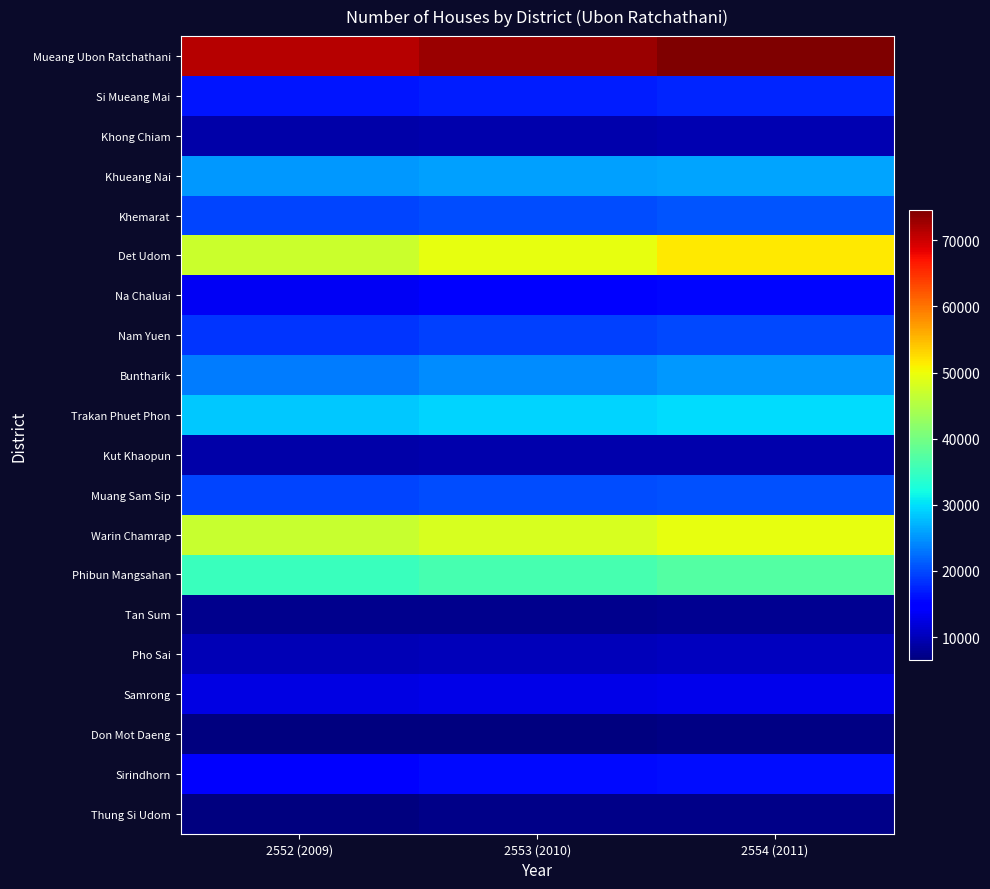

Reading left to right, extract all data points from this chart.

Mueang Ubon Ratchathani: 2552 (2009)=71401	2553 (2010)=72899	2554 (2011)=74647
Si Mueang Mai: 2552 (2009)=16465	2553 (2010)=17011	2554 (2011)=17549
Khong Chiam: 2552 (2009)=9035	2553 (2010)=9255	2554 (2011)=9553
Khueang Nai: 2552 (2009)=25314	2553 (2010)=25766	2554 (2011)=26143
Khemarat: 2552 (2009)=19547	2553 (2010)=20199	2554 (2011)=20725
Det Udom: 2552 (2009)=47069	2553 (2010)=49414	2554 (2011)=51530
Na Chaluai: 2552 (2009)=13679	2553 (2010)=14513	2554 (2011)=15507
Nam Yuen: 2552 (2009)=18498	2553 (2010)=19380	2554 (2011)=19968
Buntharik: 2552 (2009)=23423	2553 (2010)=24558	2554 (2011)=25364
Trakan Phuet Phon: 2552 (2009)=28514	2553 (2010)=29146	2554 (2011)=29703
Kut Khaopun: 2552 (2009)=8983	2553 (2010)=9178	2554 (2011)=9382
Muang Sam Sip: 2552 (2009)=19680	2553 (2010)=20144	2554 (2011)=20600
Warin Chamrap: 2552 (2009)=46955	2553 (2010)=48192	2554 (2011)=49520
Phibun Mangsahan: 2552 (2009)=35154	2553 (2010)=36237	2554 (2011)=37162
Tan Sum: 2552 (2009)=7299	2553 (2010)=7460	2554 (2011)=7598
Pho Sai: 2552 (2009)=9845	2553 (2010)=10144	2554 (2011)=10459
Samrong: 2552 (2009)=12510	2553 (2010)=12767	2554 (2011)=12965
Don Mot Daeng: 2552 (2009)=6493	2553 (2010)=6637	2554 (2011)=6768
Sirindhorn: 2552 (2009)=15088	2553 (2010)=15579	2554 (2011)=16057
Thung Si Udom: 2552 (2009)=6733	2553 (2010)=7066	2554 (2011)=7237